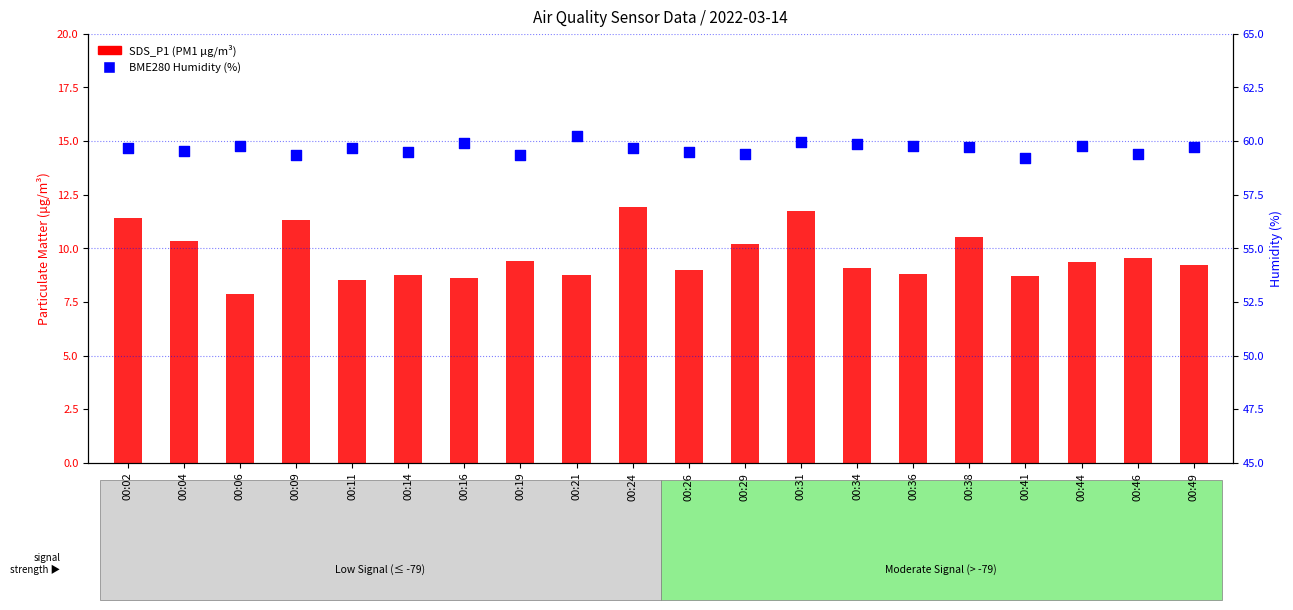

Which series reaches the minimum Y coordinate?

SDS_P1 (PM1)